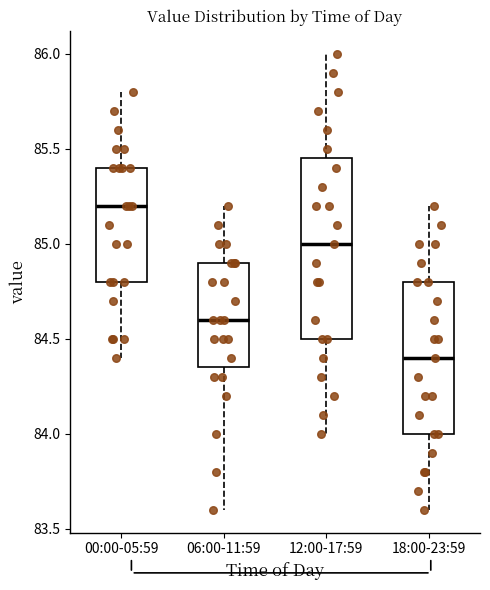

Reading left to right, transcribe this box plot: for each box, give where its median line is, the range the box spans, and where its two whiskers end, as read against the y-axis. The values are not printed on the chart, so give them approximately, as read against the axis.

00:00-05:59: median 85.20, box 84.80 to 85.40, whiskers 84.40 to 85.80
06:00-11:59: median 84.60, box 84.35 to 84.90, whiskers 83.60 to 85.20
12:00-17:59: median 85.00, box 84.50 to 85.45, whiskers 84.00 to 86.00
18:00-23:59: median 84.40, box 84.00 to 84.80, whiskers 83.60 to 85.20